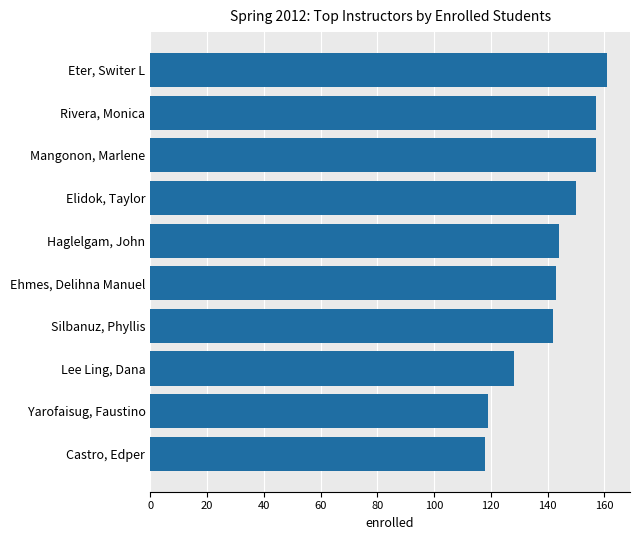

What is the difference between the second highest and second lowest values?

38